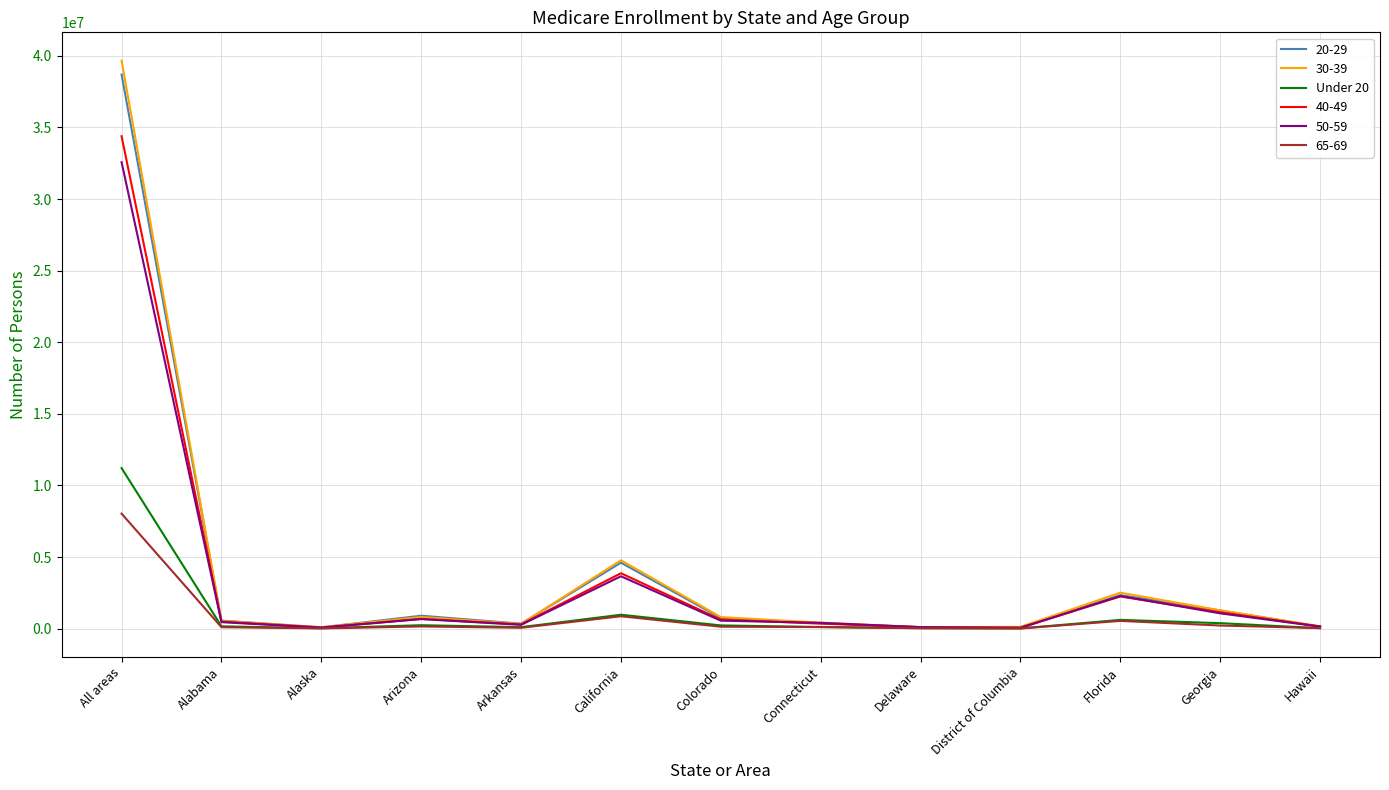

Is the value of 30-39 at Florida greater than the value of 20-29 at Connecticut?

Yes